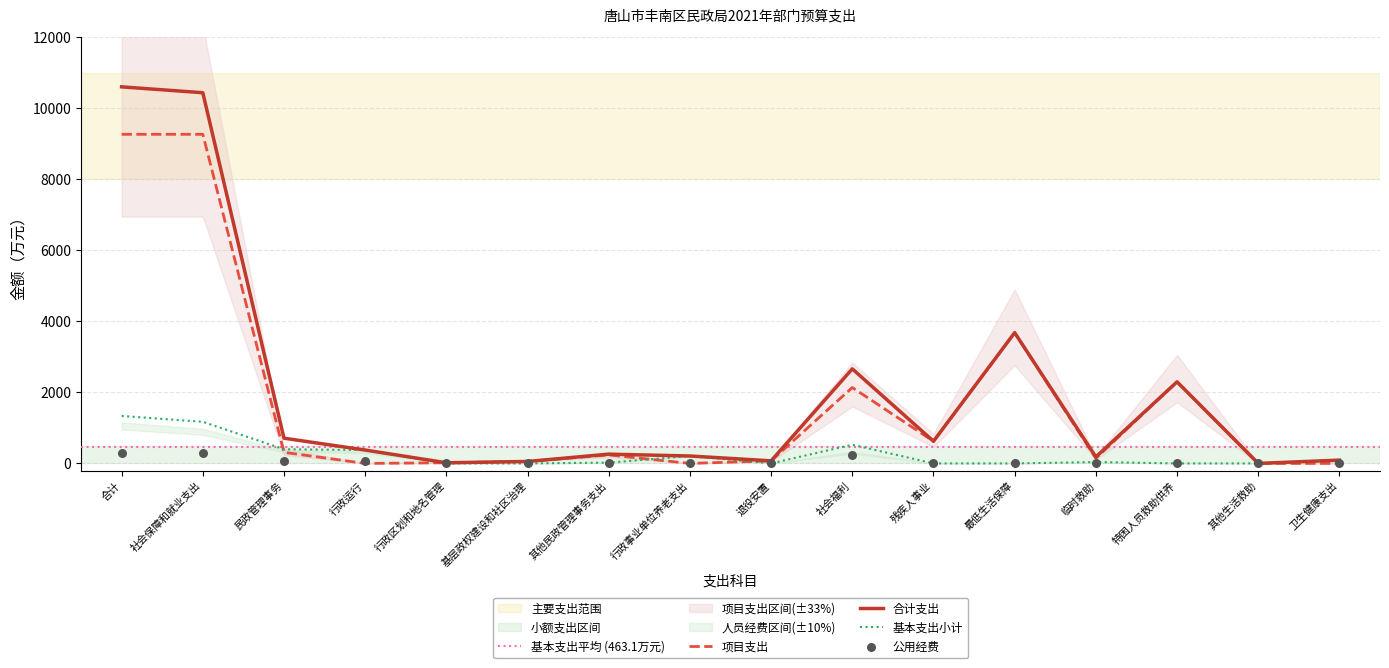

Which series has the widest spread of Y values?

合计